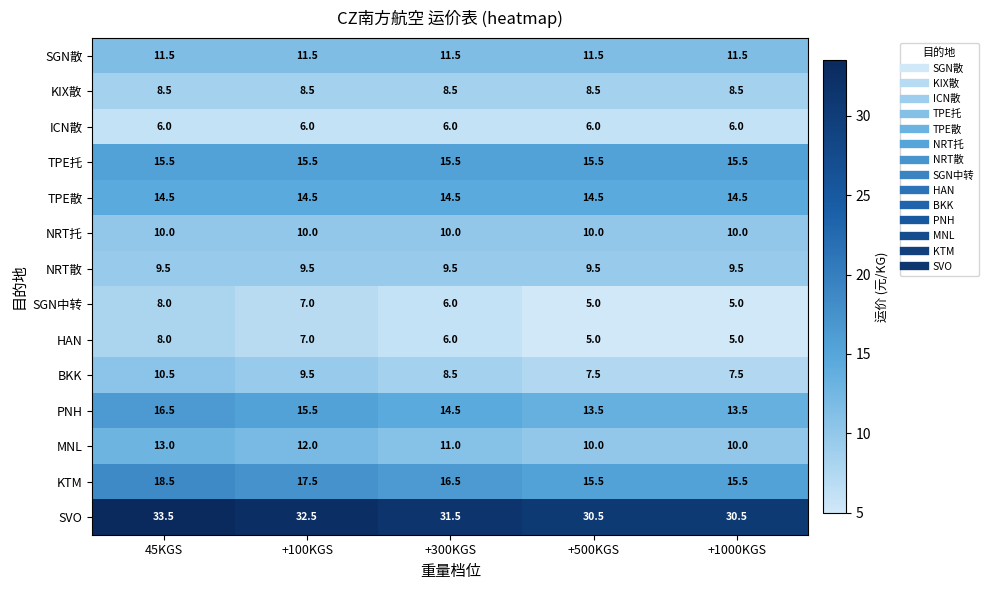

What is the sum of all SVO values?

158.5